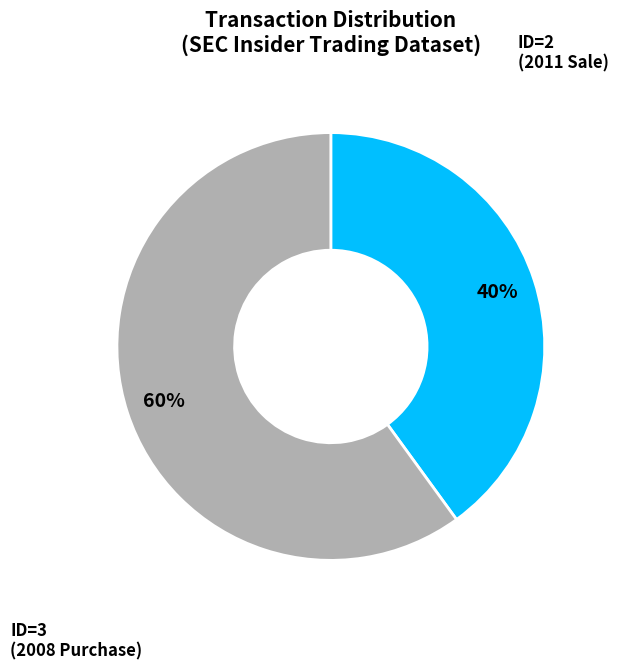

To the nearest percent, what is the combined percentage of ID=2 (2011 Sale) and ID=3 (2008 Purchase)?

100%